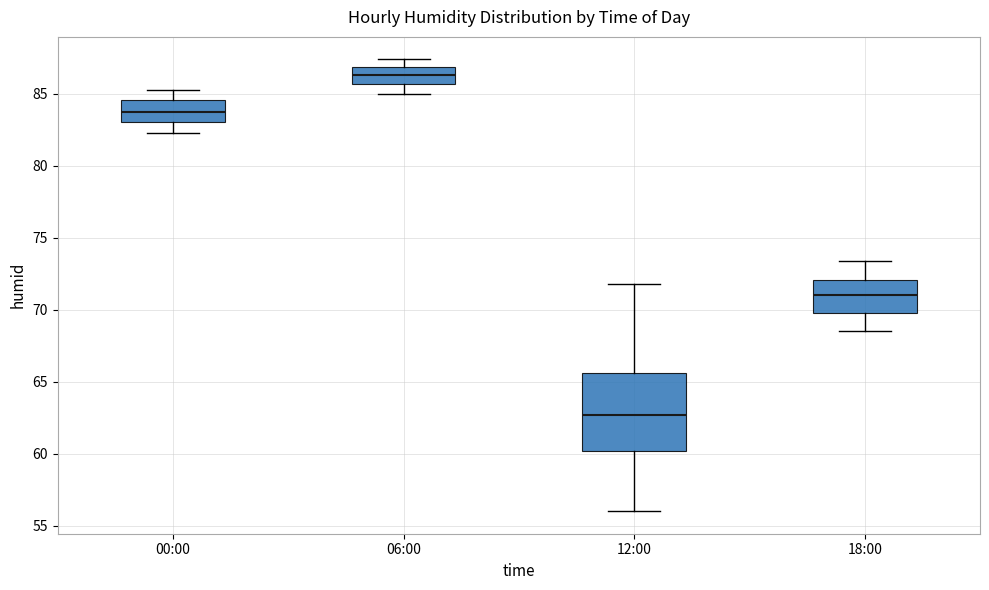

Which box is the tallest, from its lower edge to its upper edge?

12:00